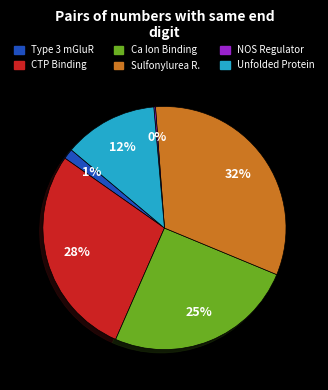

Is there a majority slice in this chart?

No